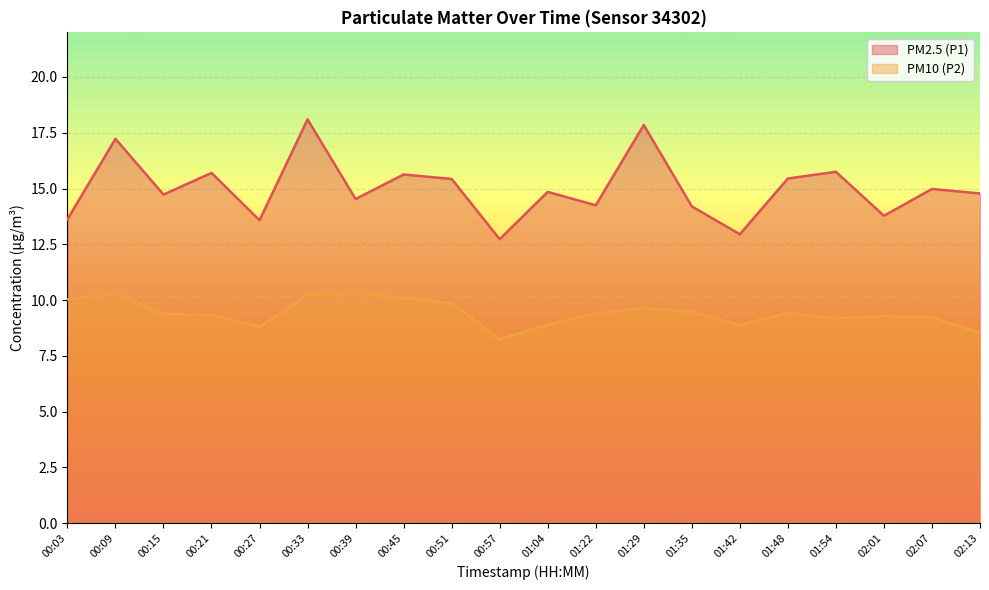

List the series in order of their peak value, lowest first.

PM10 (P2), PM2.5 (P1)